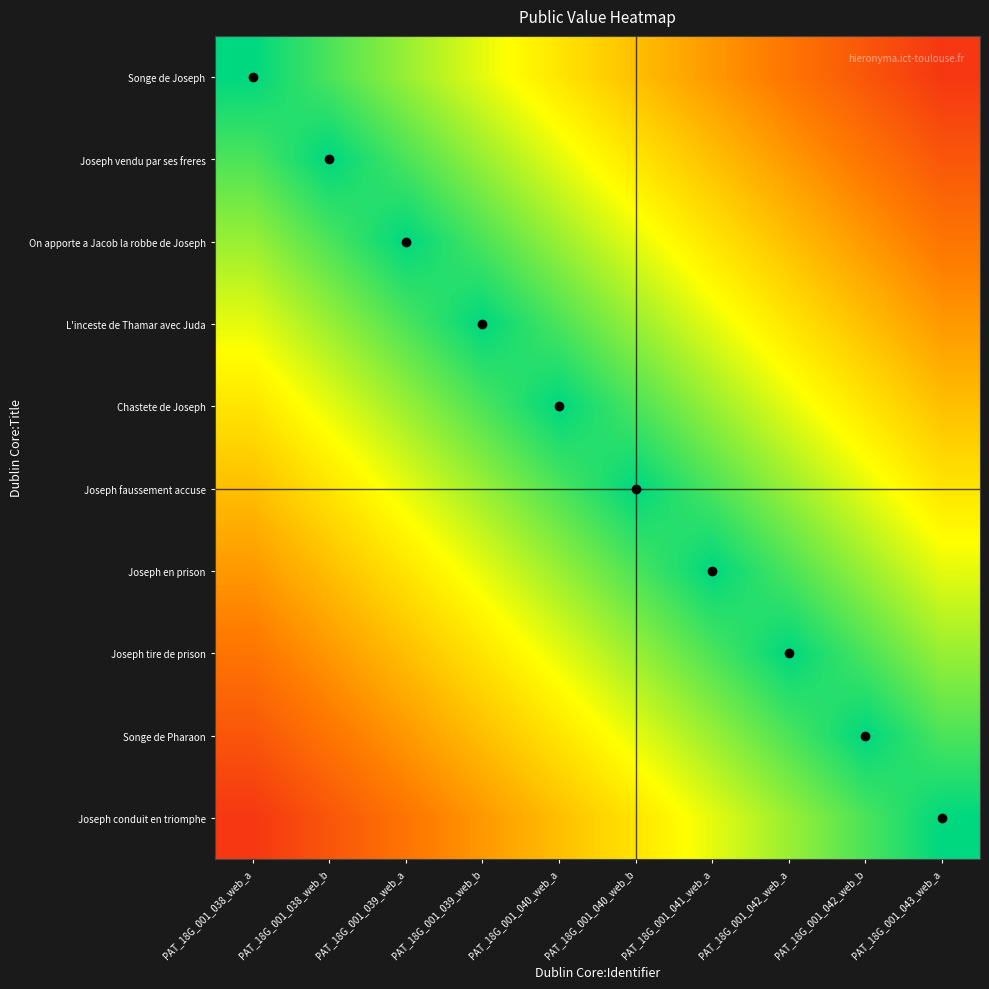

Which series changed the most between PAT_18G_001_038_web_b and PAT_18G_001_041_web_a?

Songe de Joseph